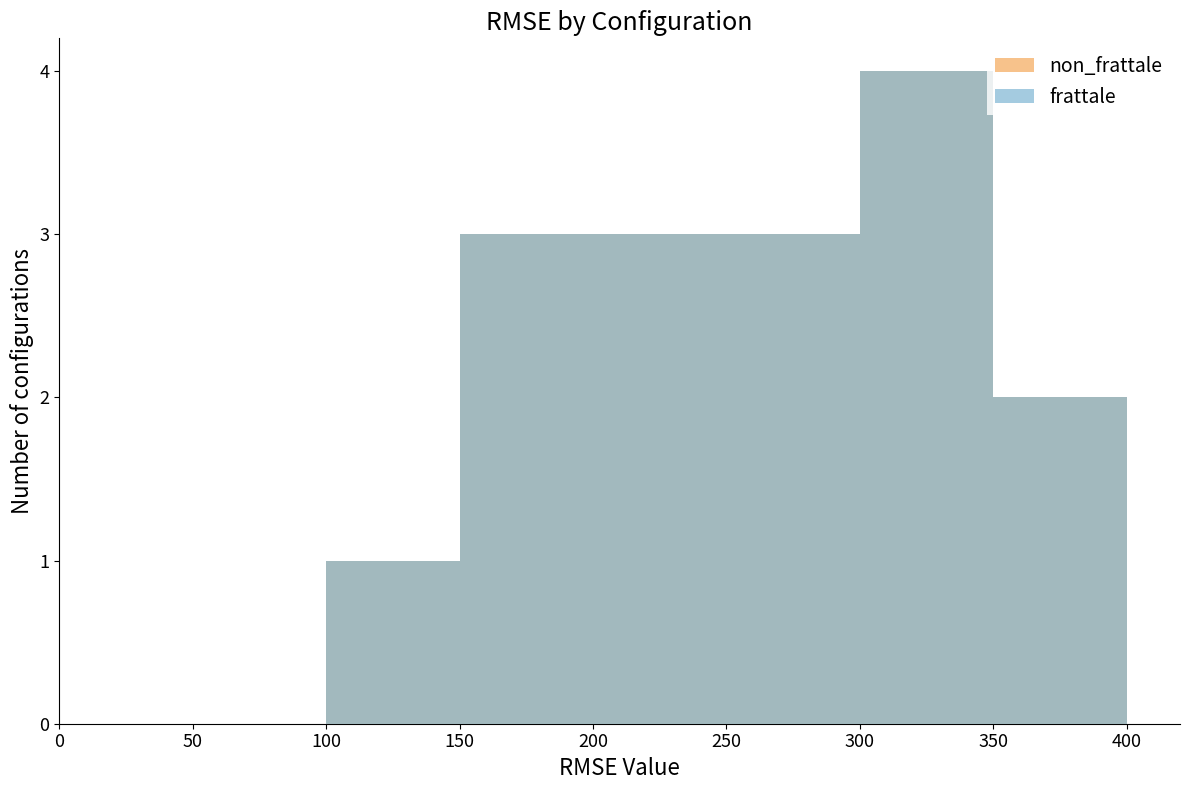

What is the difference between the frattale values at 100 and 300?

3